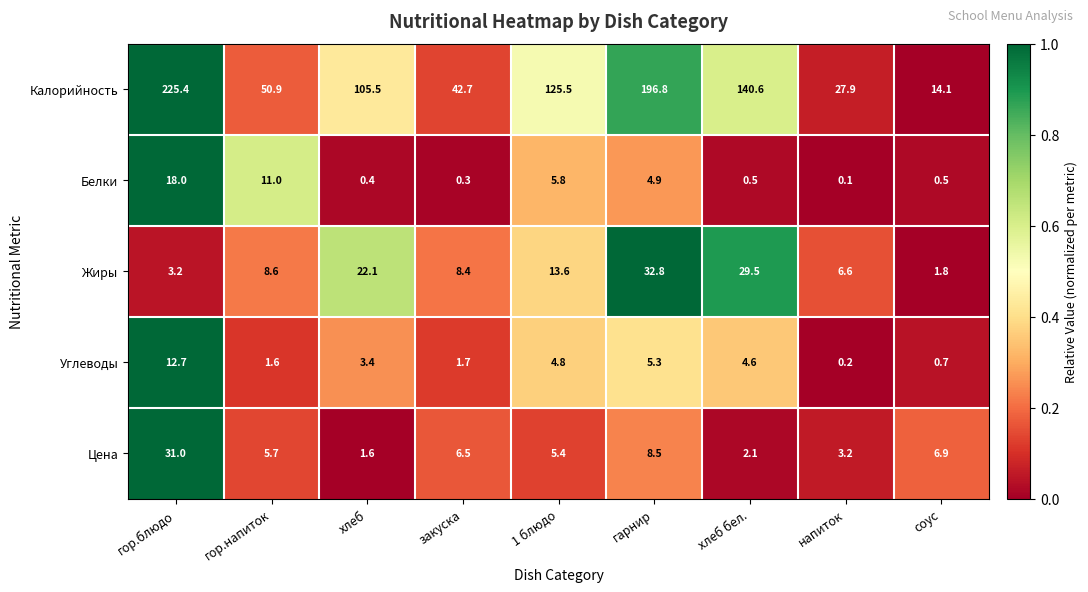

Between хлеб and напиток, which series saw the biggest shift?

Калорийность